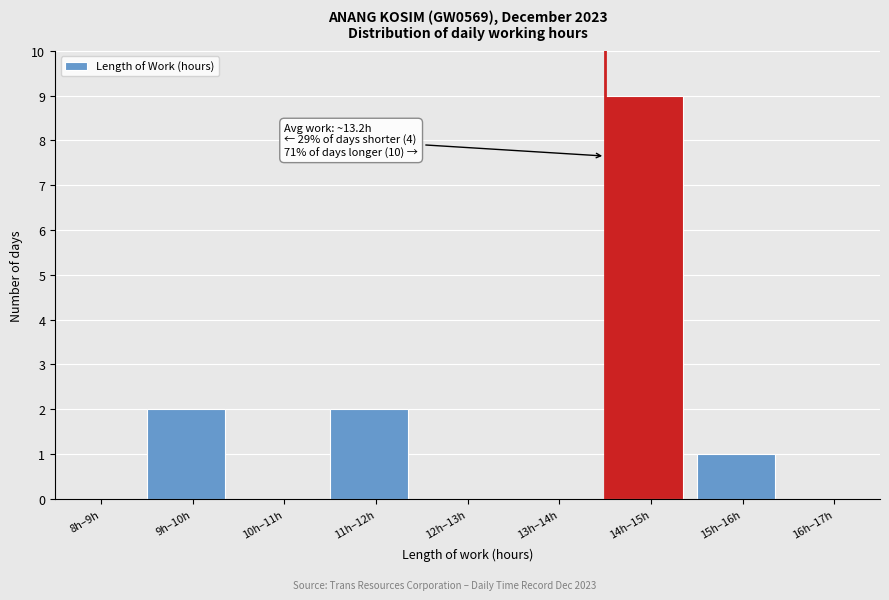

Reading left to right, transcribe all the data shown in this chart.

8h–9h=0	9h–10h=2	10h–11h=0	11h–12h=2	12h–13h=0	13h–14h=0	14h–15h=9	15h–16h=1	16h–17h=0